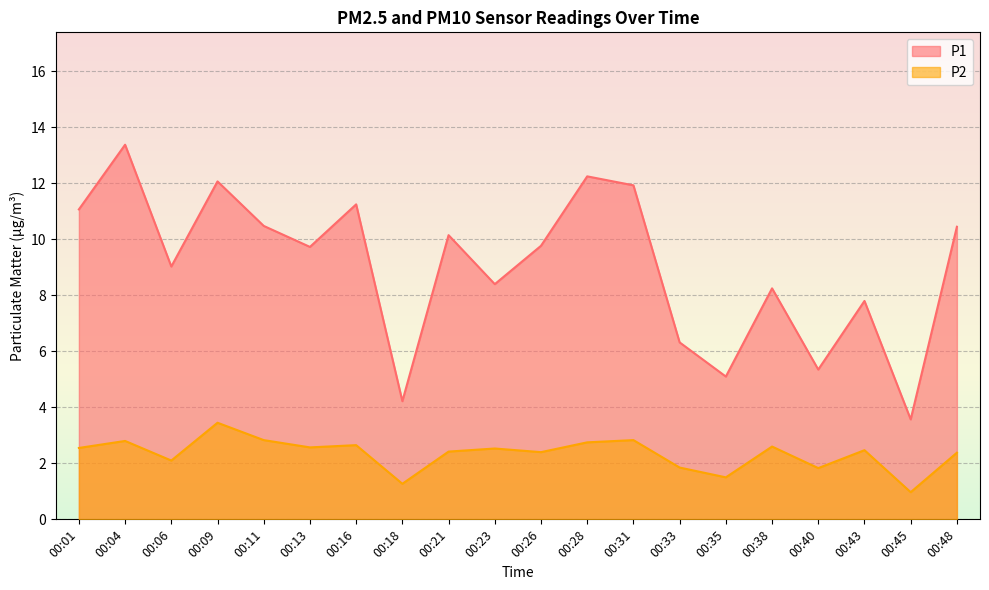

True or false: P1 and P2 intersect in this chart.

False